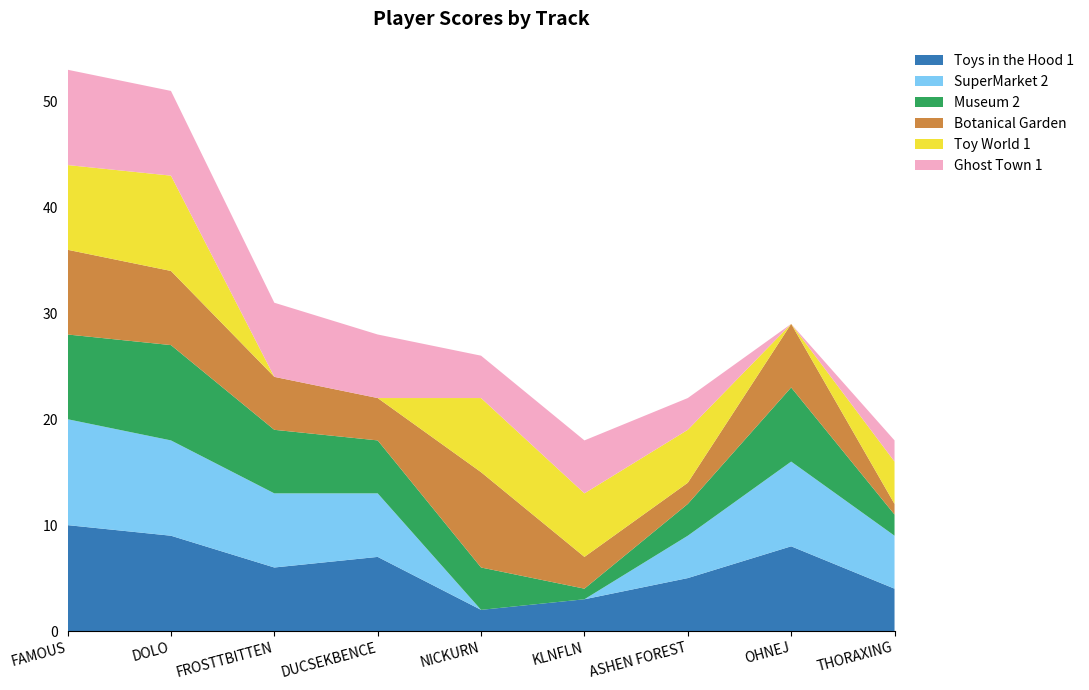

Reading left to right, what are all the values shown in this chart?

Toys in the Hood 1: 10	9	6	7	2	3	5	8	4
SuperMarket 2: 10	9	7	6	0	0	4	8	5
Museum 2: 8	9	6	5	4	1	3	7	2
Botanical Garden: 8	7	5	4	9	3	2	6	1
Toy World 1: 8	9	0	0	7	6	5	0	4
Ghost Town 1: 9	8	7	6	4	5	3	0	2